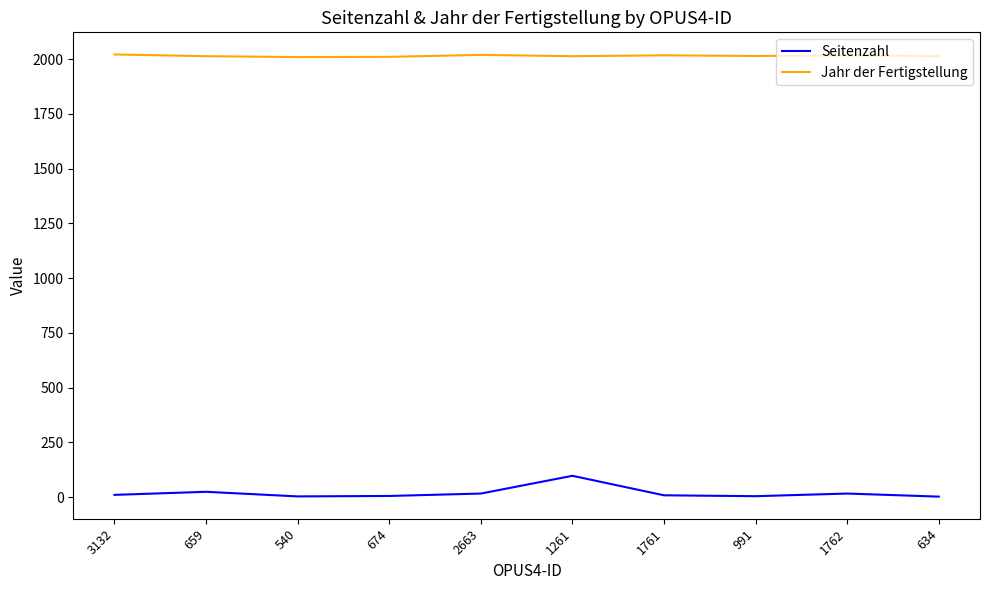

Which category has the highest value in the Seitenzahl series?

1261